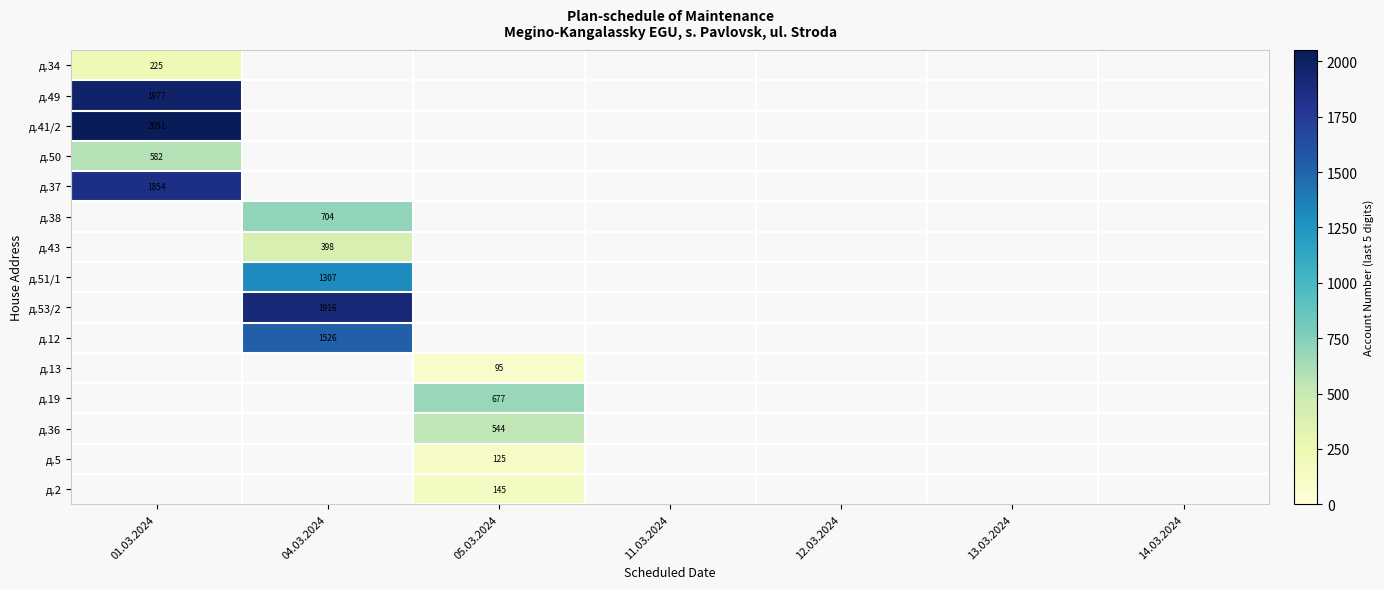

The value of д.53/2 at 04.03.2024 is 1916. True or false?

True